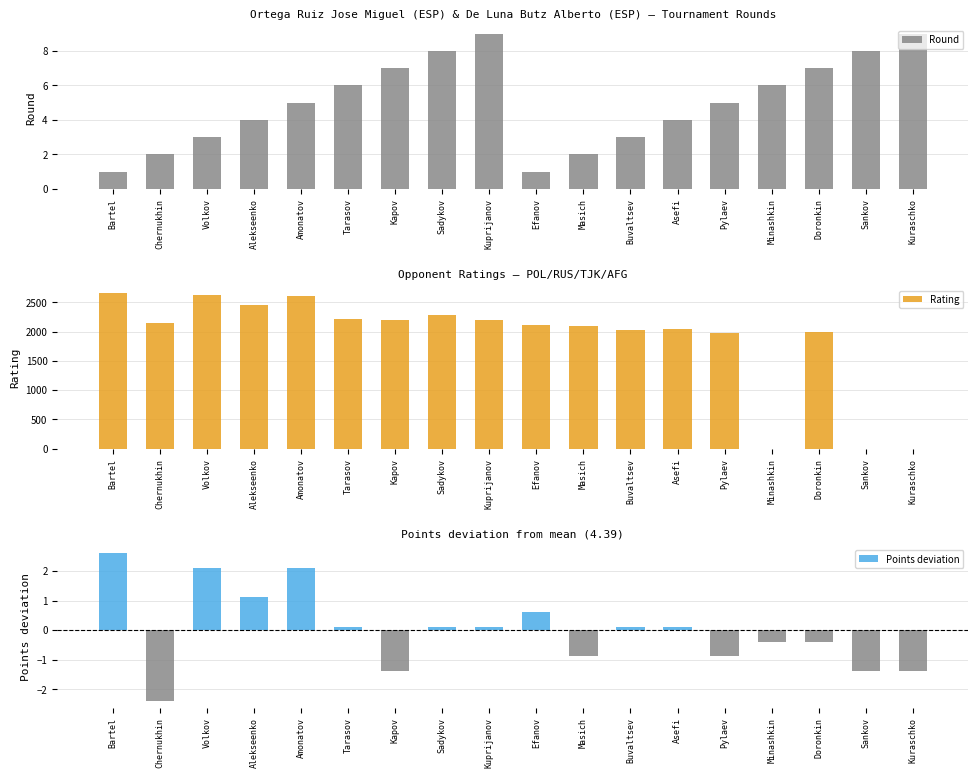

Where is Points deviation nearest to the value 0?

Tarasov